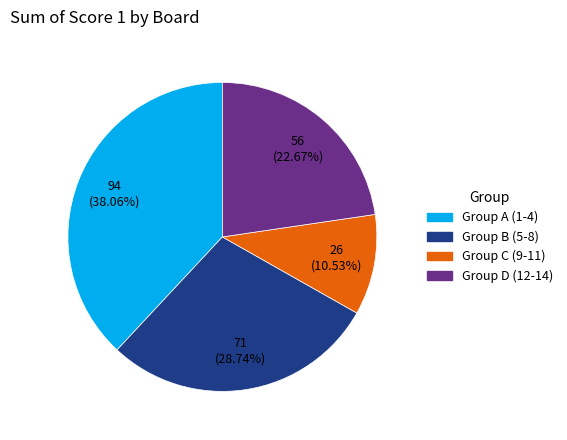

Is there a majority slice in this chart?

No